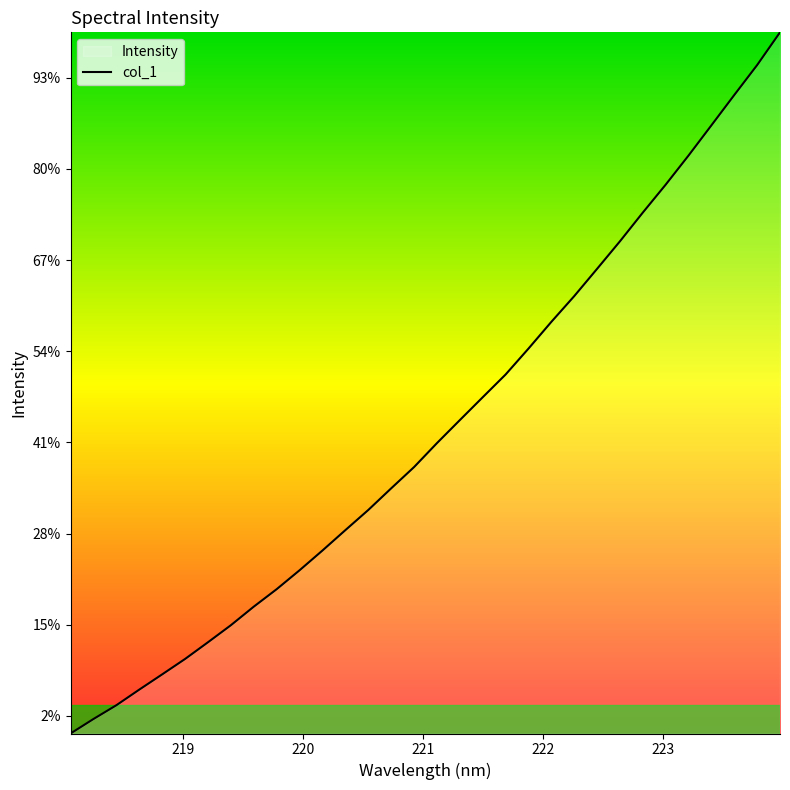

Is it true that the value at 218 is 3373.0?

False